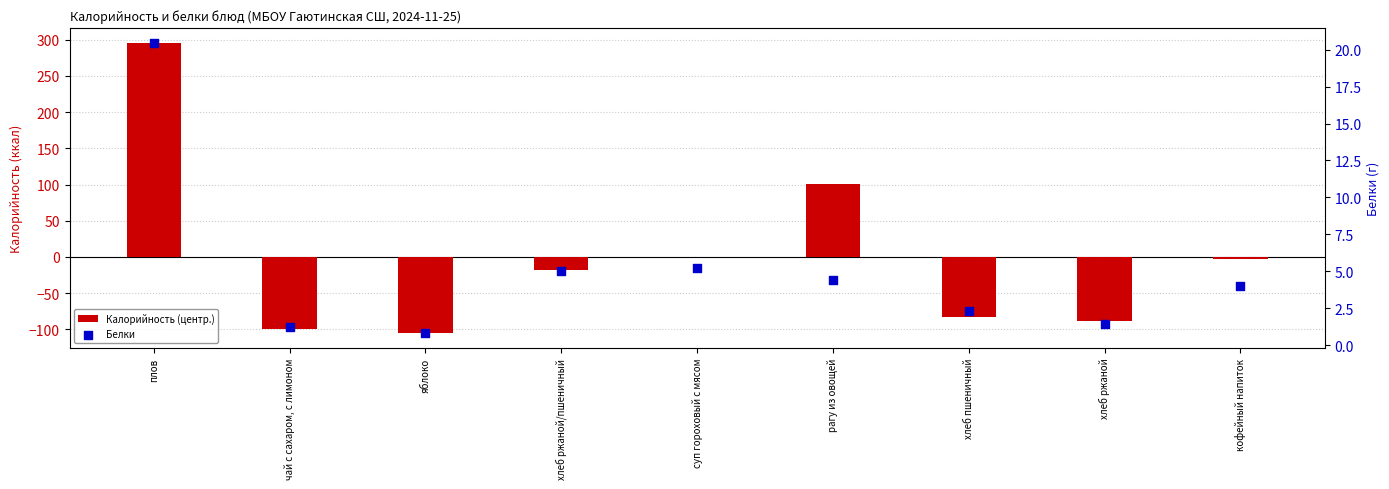

What are all the series names shown in the legend?

Калорийность (центр.), Белки